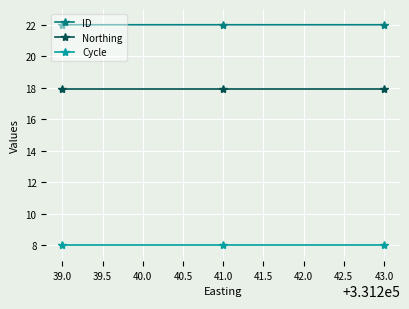

What is the difference between the highest and lowest values at 39.0?

14.0